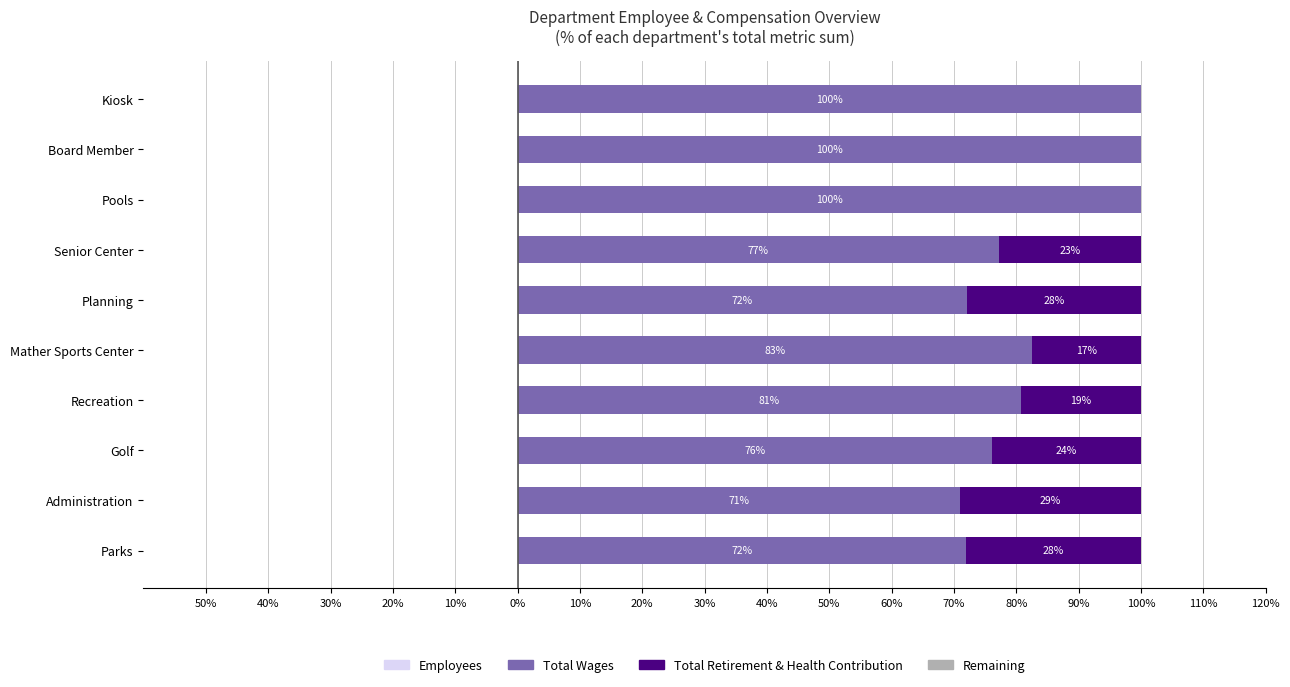

At 40%, list the series in order from largest to smallest.

Total Wages, Total Retirement & Health Contribution, Remaining, Employees